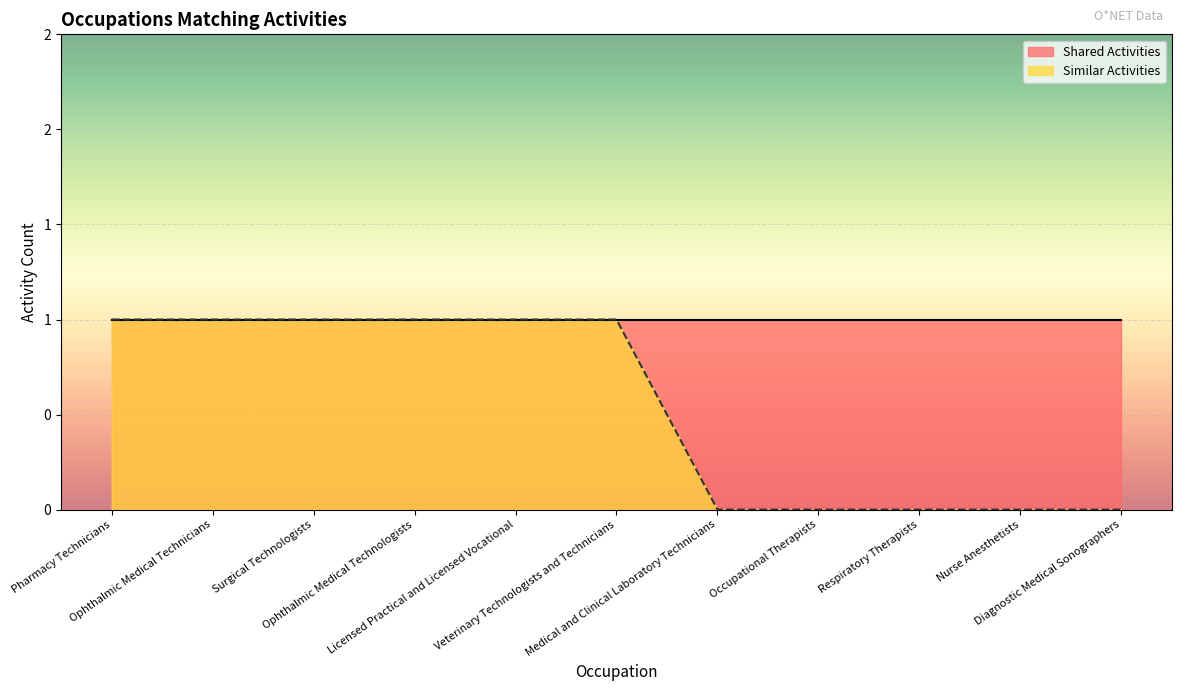

The chart shows a value of 1 at Ophthalmic Medical Technicians. True or false?

True